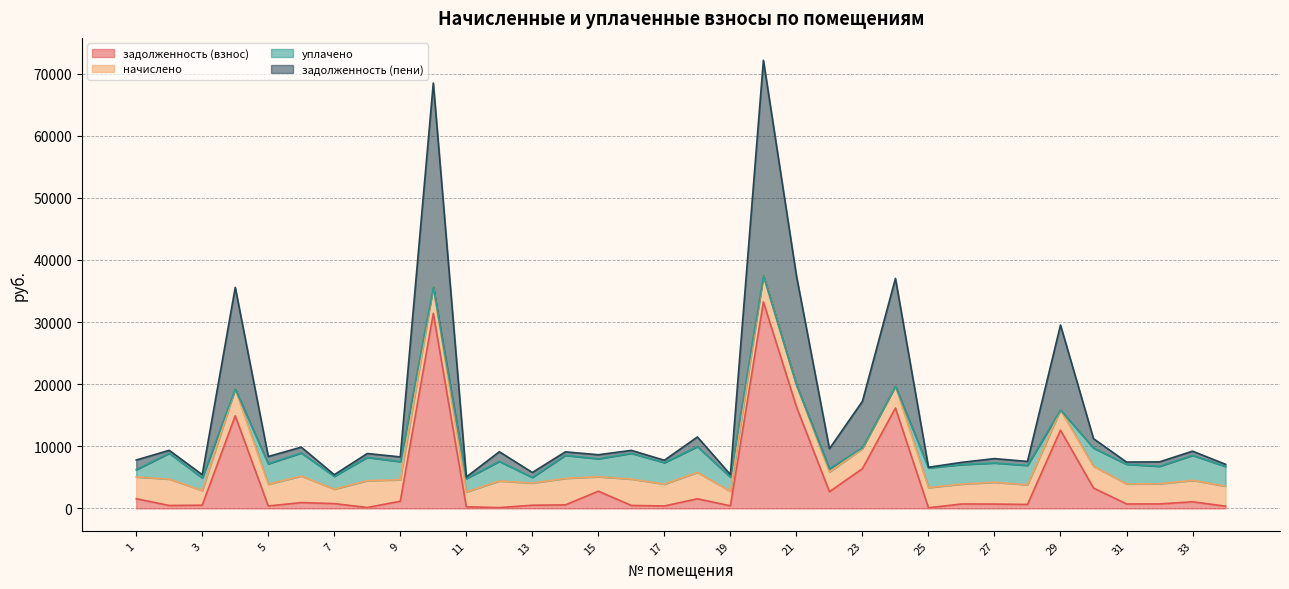

True or false: задолженность (пени) and задолженность (взнос) cross at least once.

False